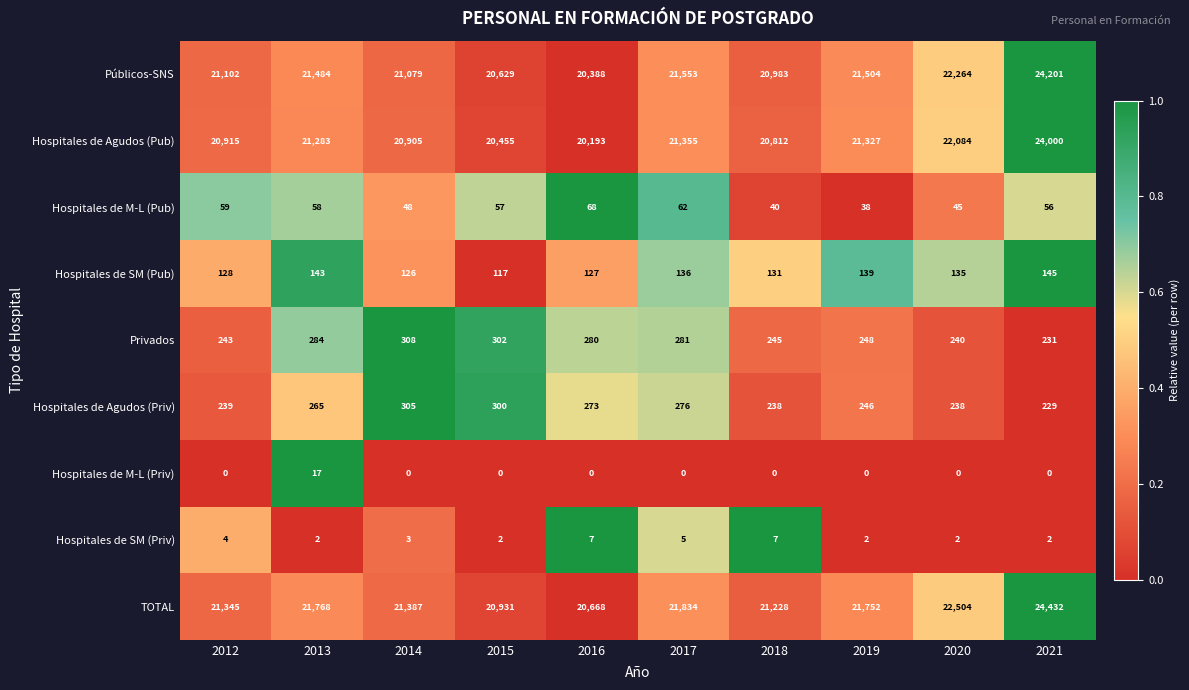

Which series has the largest range (max minus min)?

Públicos-SNS